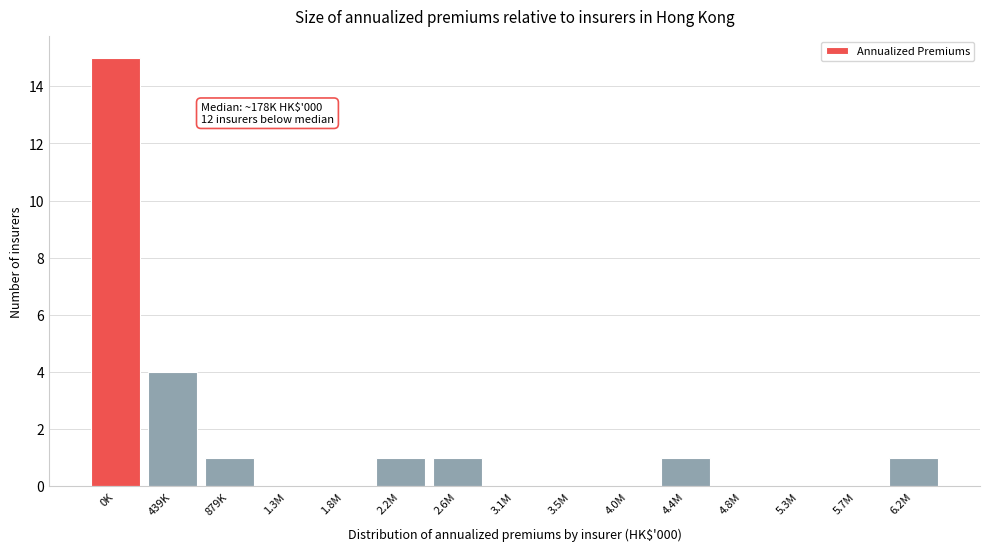

Reading right to left, transcribe all the data shown in this chart.

6.2M=1	5.7M=0	5.3M=0	4.8M=0	4.4M=1	4.0M=0	3.5M=0	3.1M=0	2.6M=1	2.2M=1	1.8M=0	1.3M=0	879K=1	439K=4	0K=15